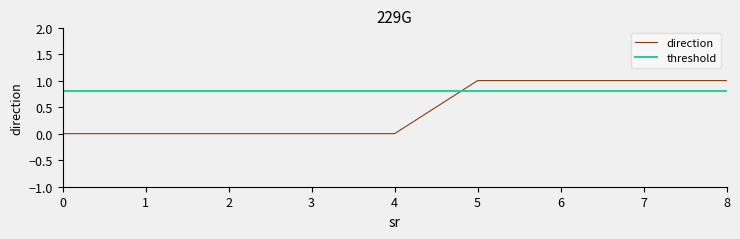

Rank the categories by value from lowest to highest.

0, 1, 2, 3, 4, 5, 6, 7, 8